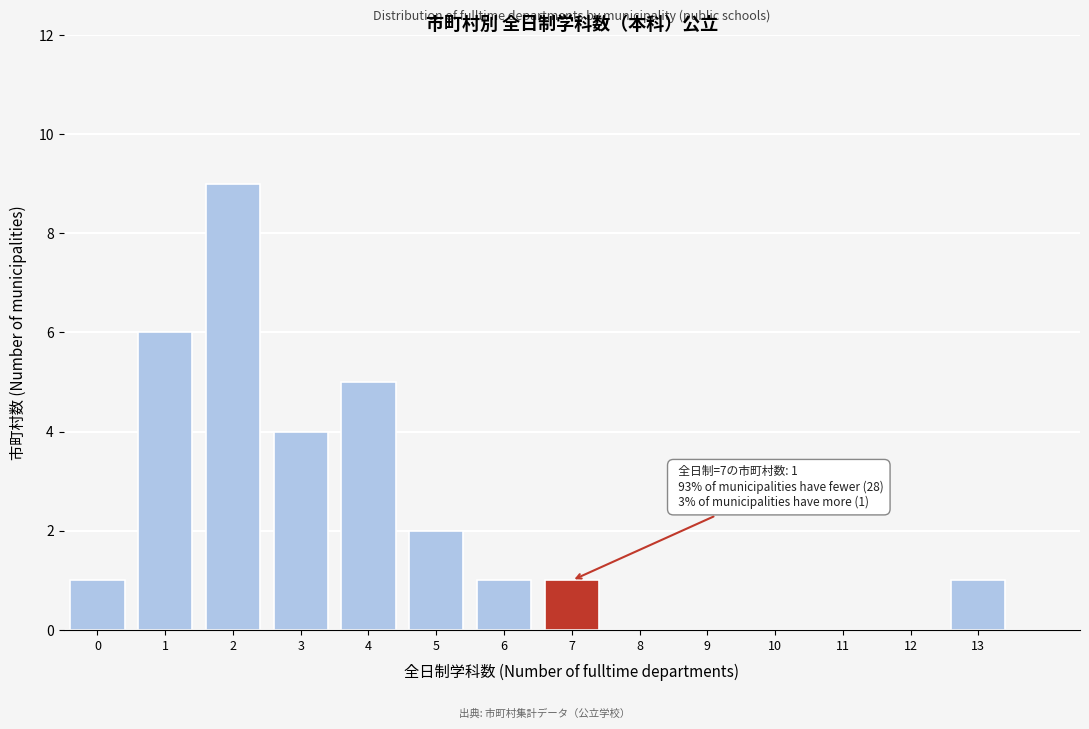

Reading left to right, what are all the values shown in this chart?

0=1	1=6	2=9	3=4	4=5	5=2	6=1	7=1	8=0	9=0	10=0	11=0	12=0	13=1